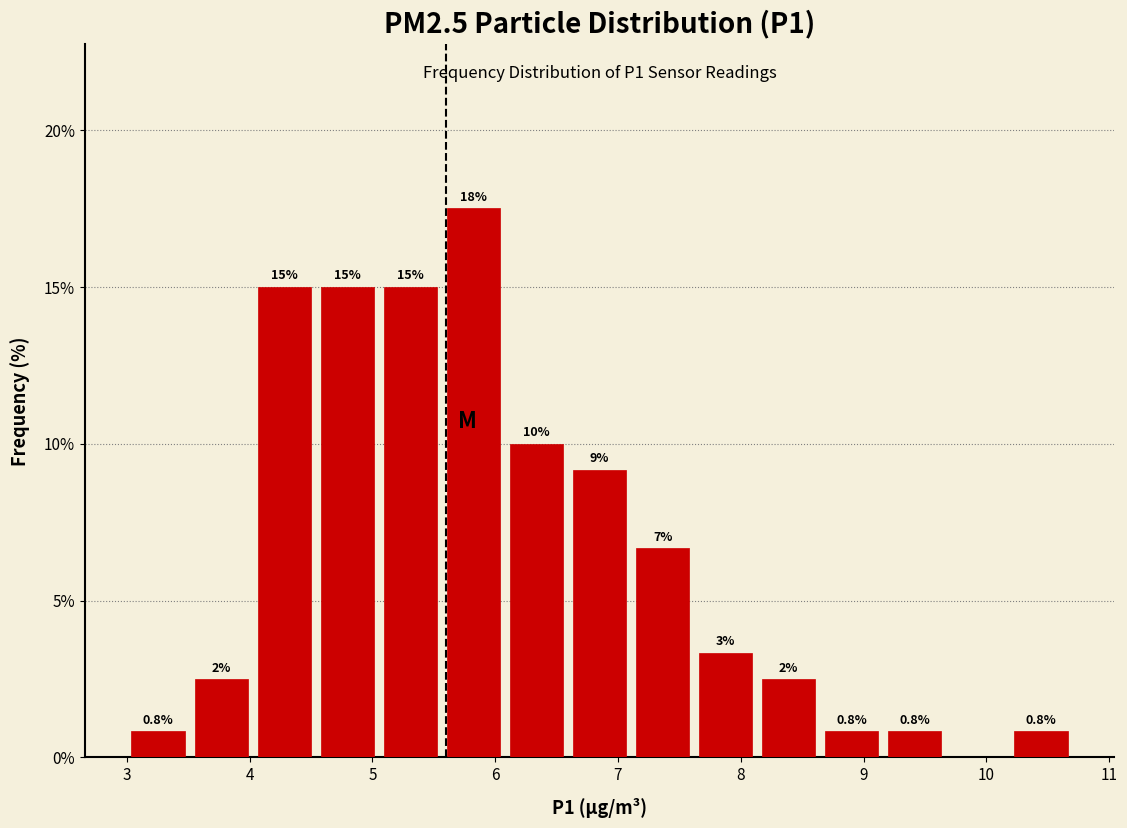

Which range on the x-axis has the tallest bar?

5.6 to 6.1